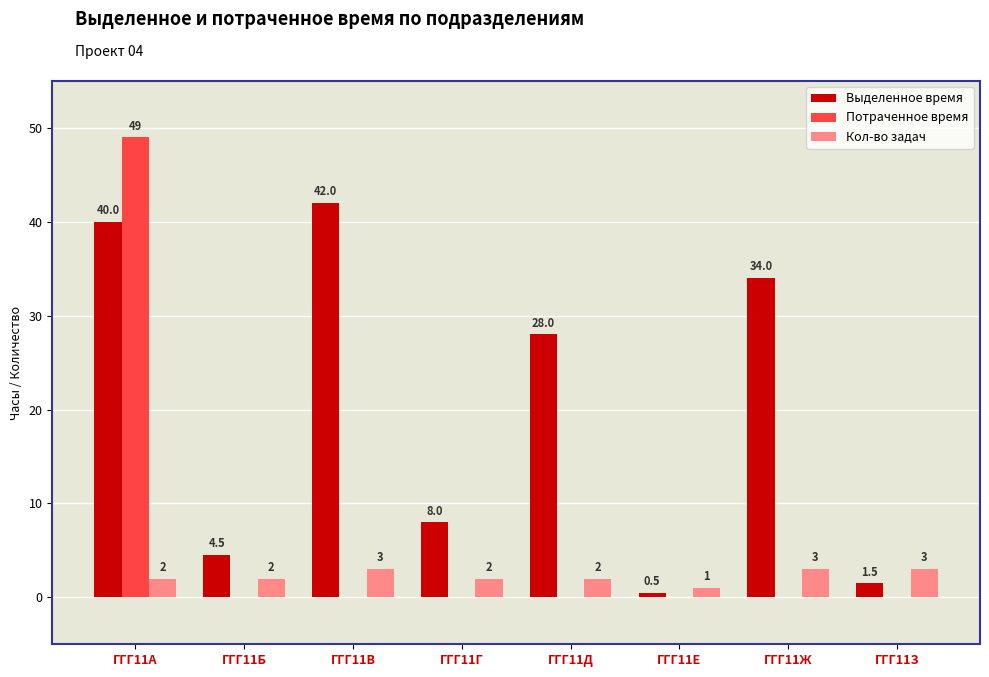

True or false: Потраченное время has a value of -17.9 at ГГГ11Е.

False